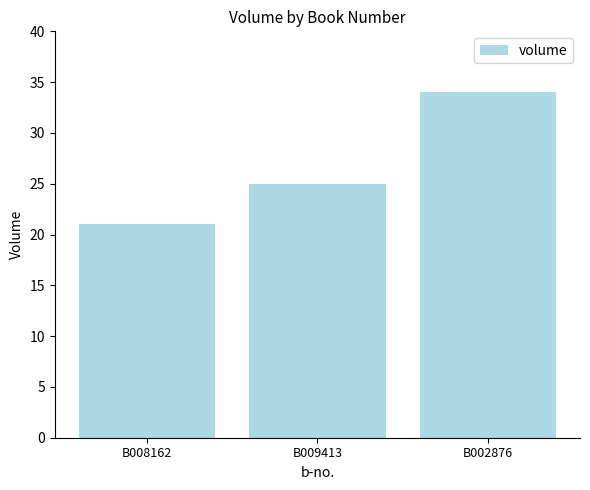

What position from the left is B008162?

1